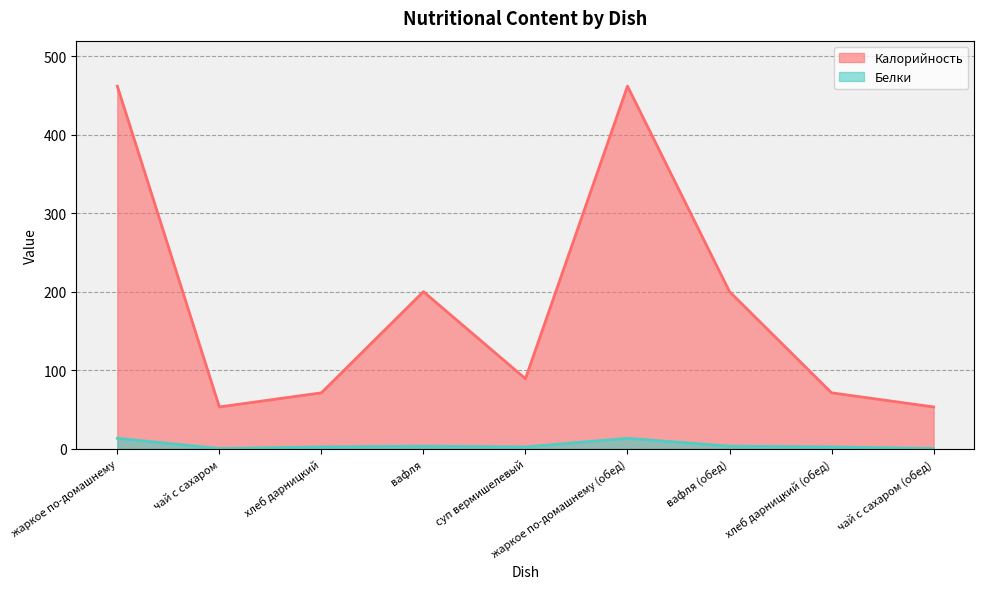

True or false: Калорийность and Белки intersect in this chart.

False